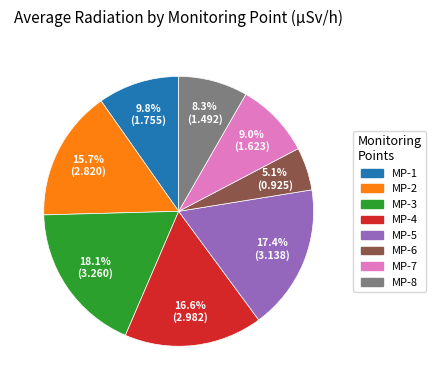

What is the total percentage of MP-2 and MP-7?

24.7%